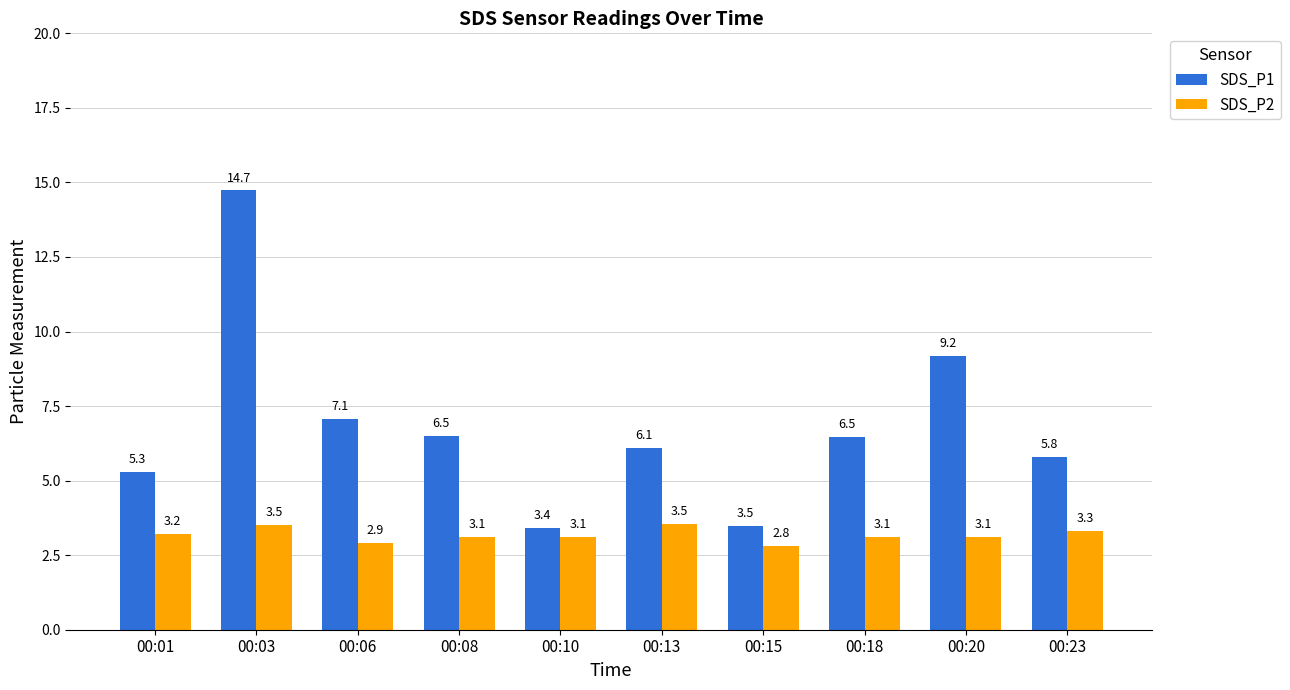

How many data points in SDS_P2 are less than 3?

2